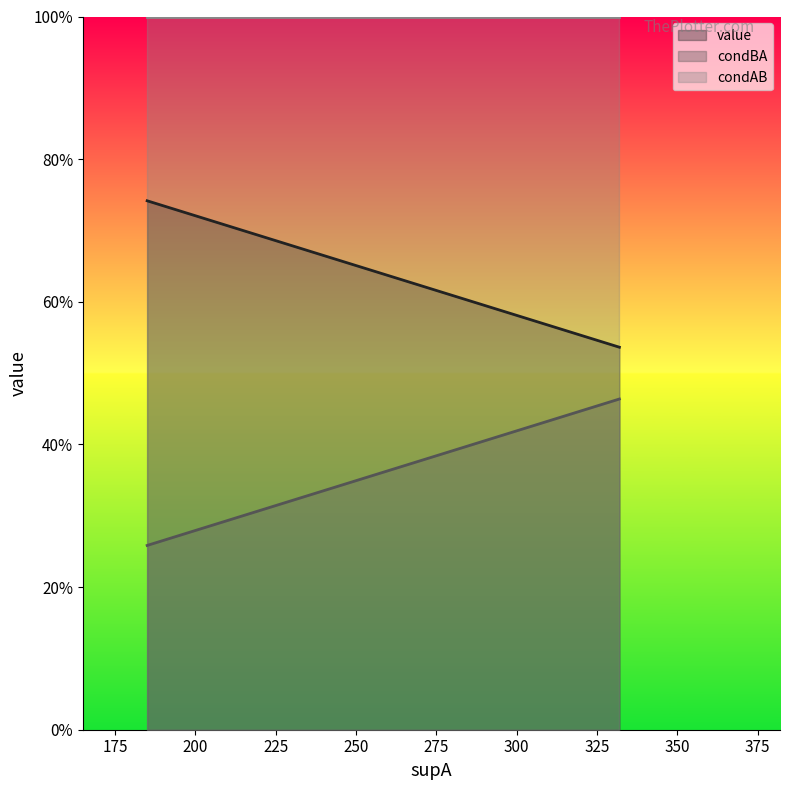

True or false: condBA and value cross at least once.

False